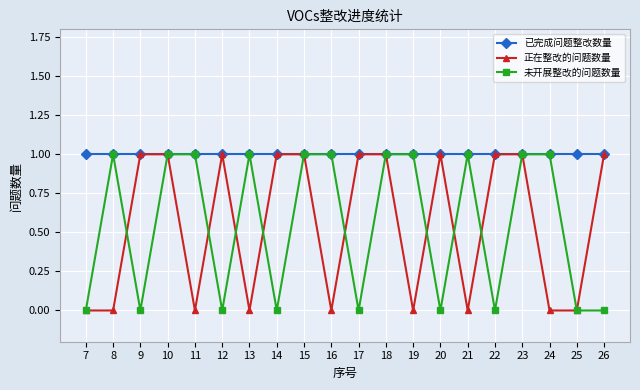

Which series changed the most between 20 and 25?

正在整改的问题数量